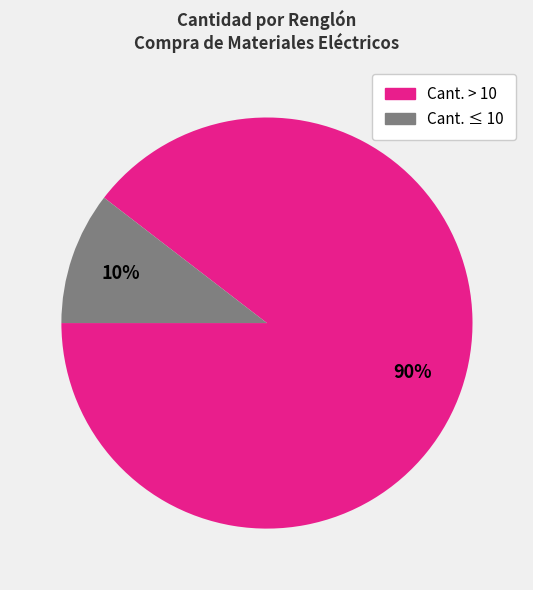

Between Cant. ≤ 10 and Cant. > 10, which is larger?

Cant. > 10